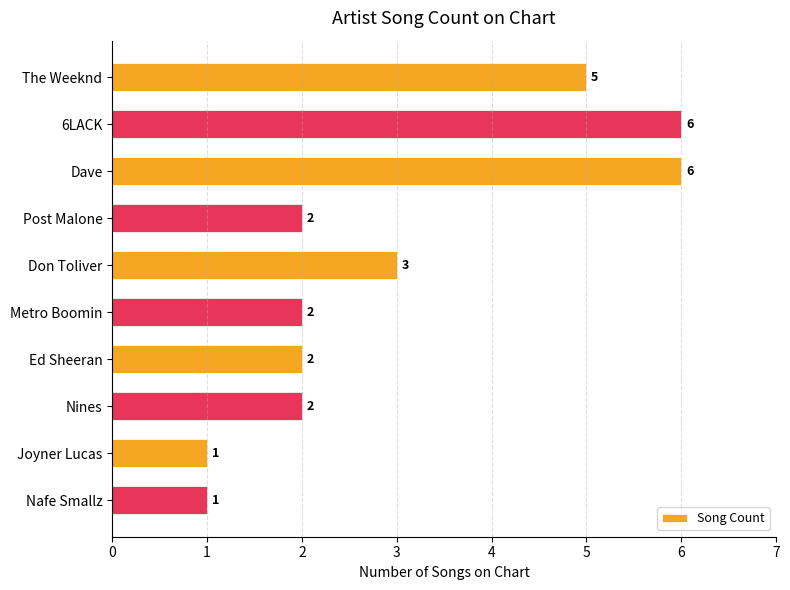

What position from the top is 6LACK?

2